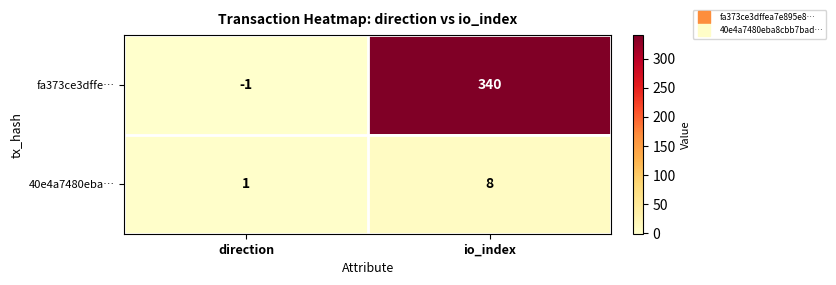

Reading left to right, transcribe all the data shown in this chart.

fa373ce3dffe…: -1	340
40e4a7480eba…: 1	8